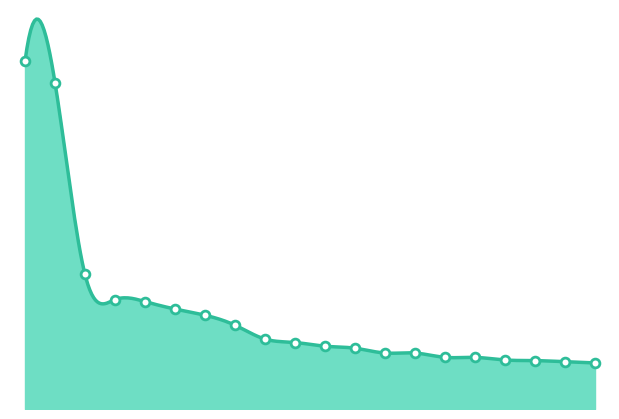

Between 1 and 11, which is larger?

1